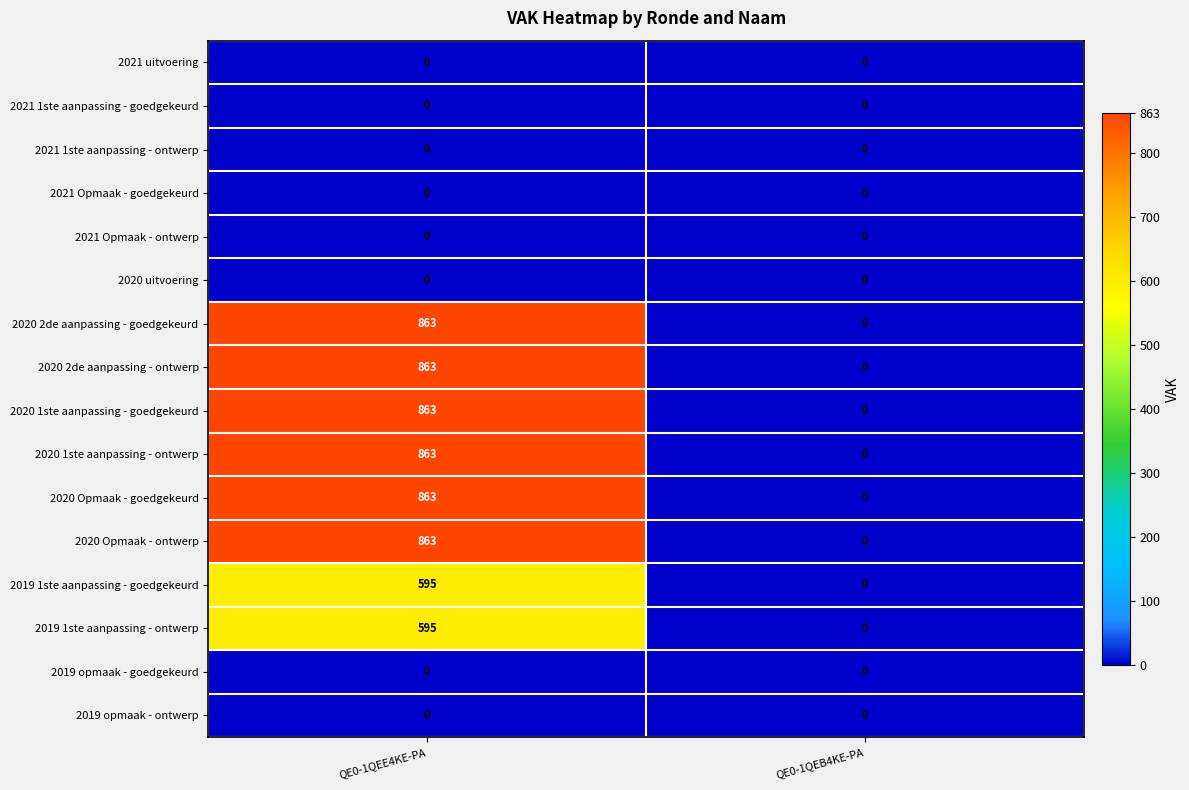

What is the spread (max minus min) of values at QE0-1QEE4KE-PA?

863